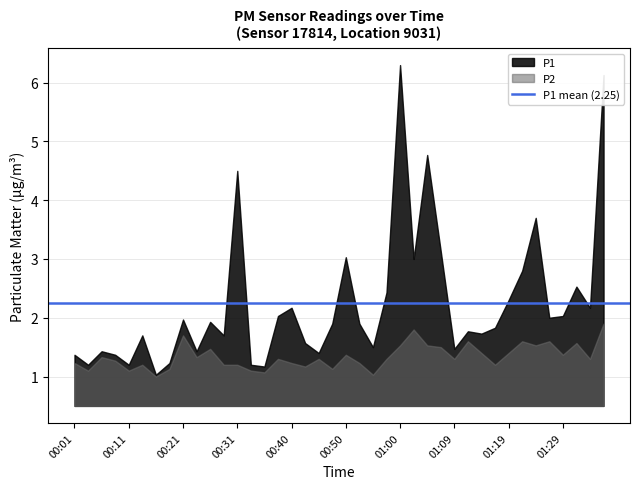

List the series in order of their overall mean, lowest first.

P2, P1